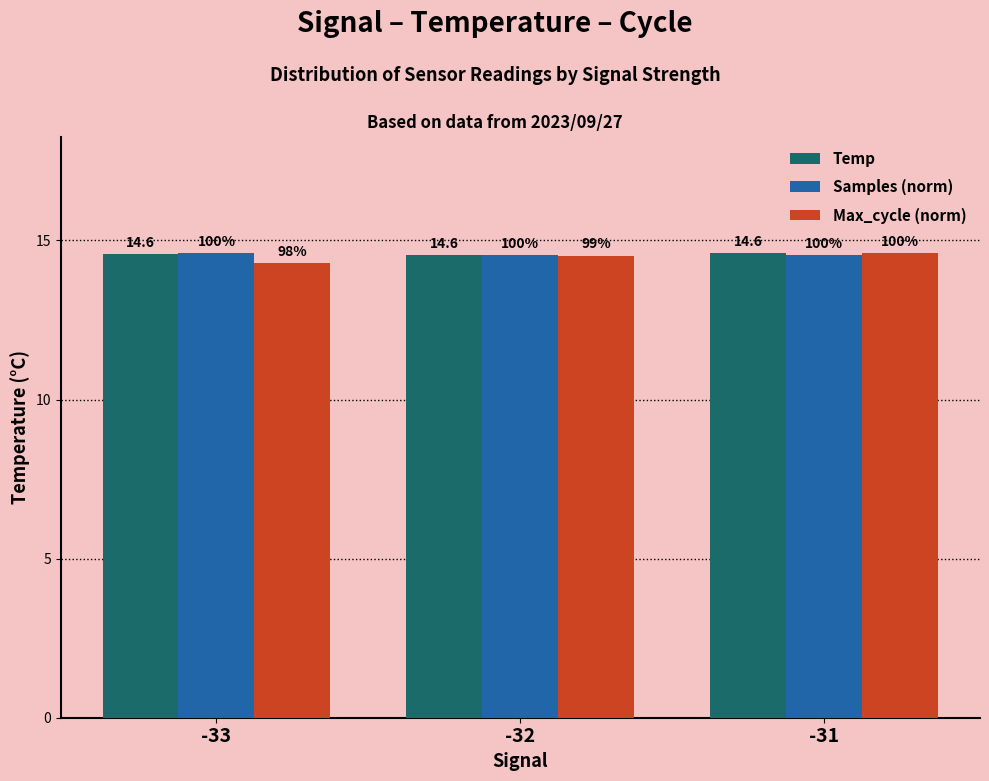

The value of Max_cycle (norm) at -32 is 14.5. True or false?

True